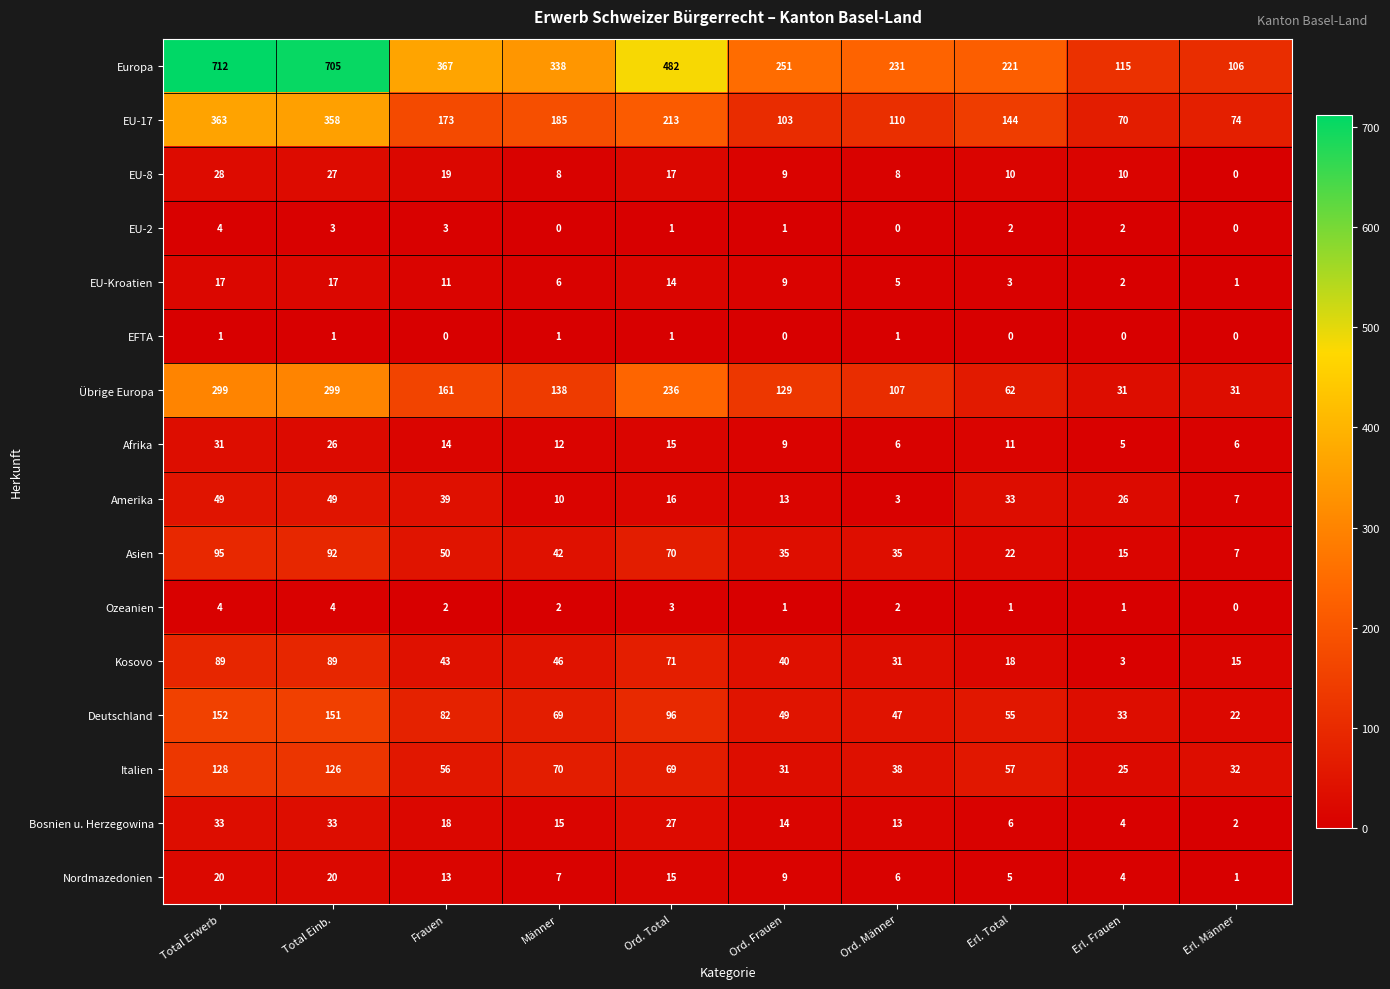

True or false: Ozeanien has a value of 5 at Ord. Total.

False